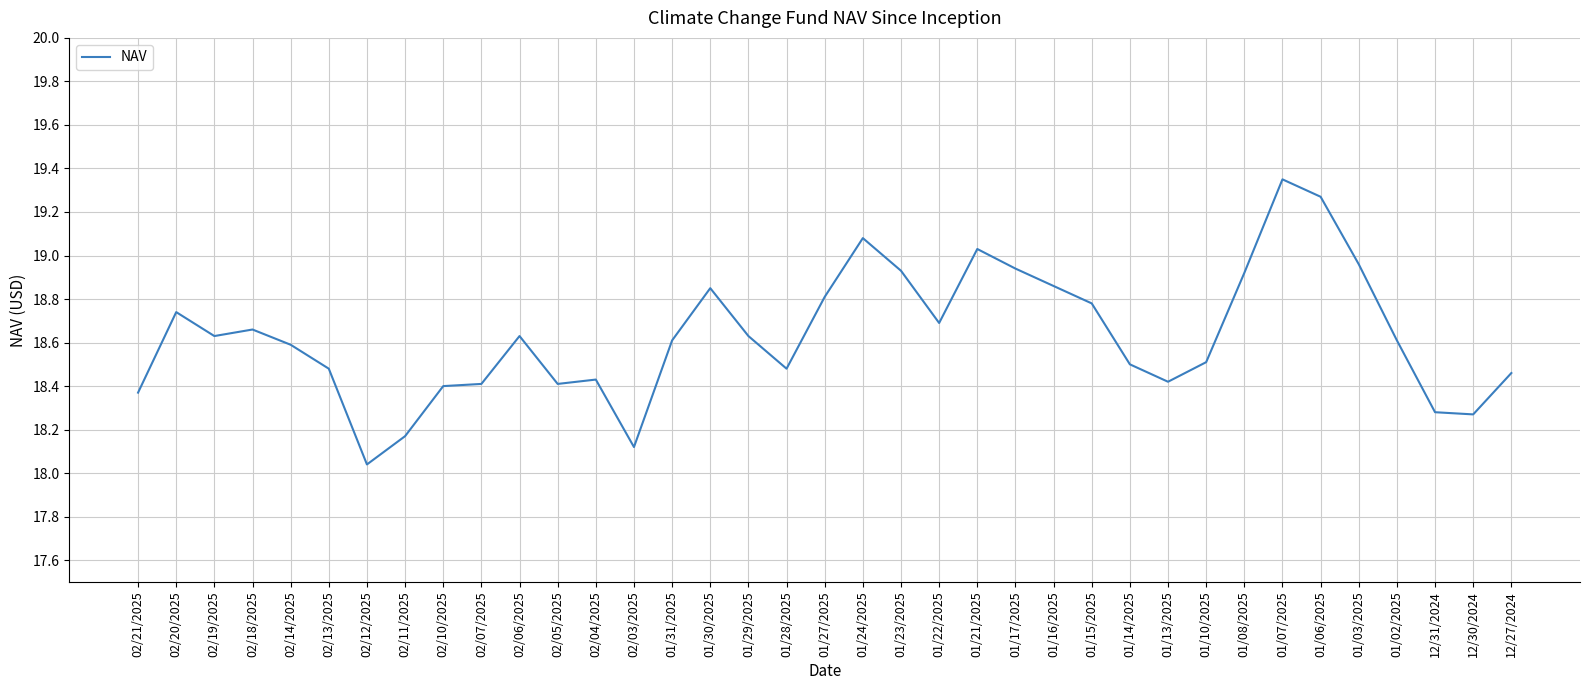

What is the difference between the maximum and minimum values?

1.3